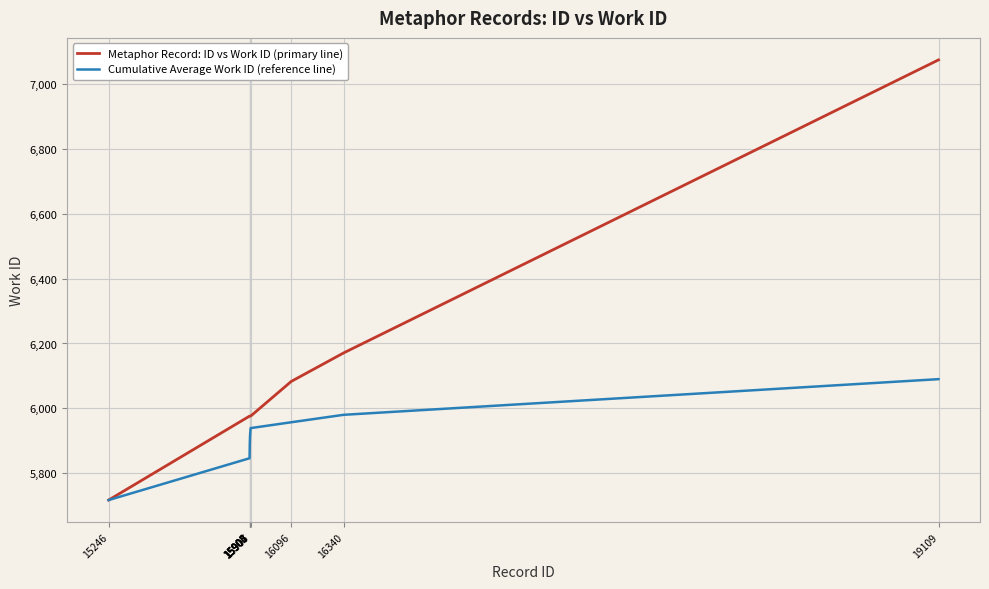

What is the highest value of the Metaphor Record: ID vs Work ID (primary line) series?

7075